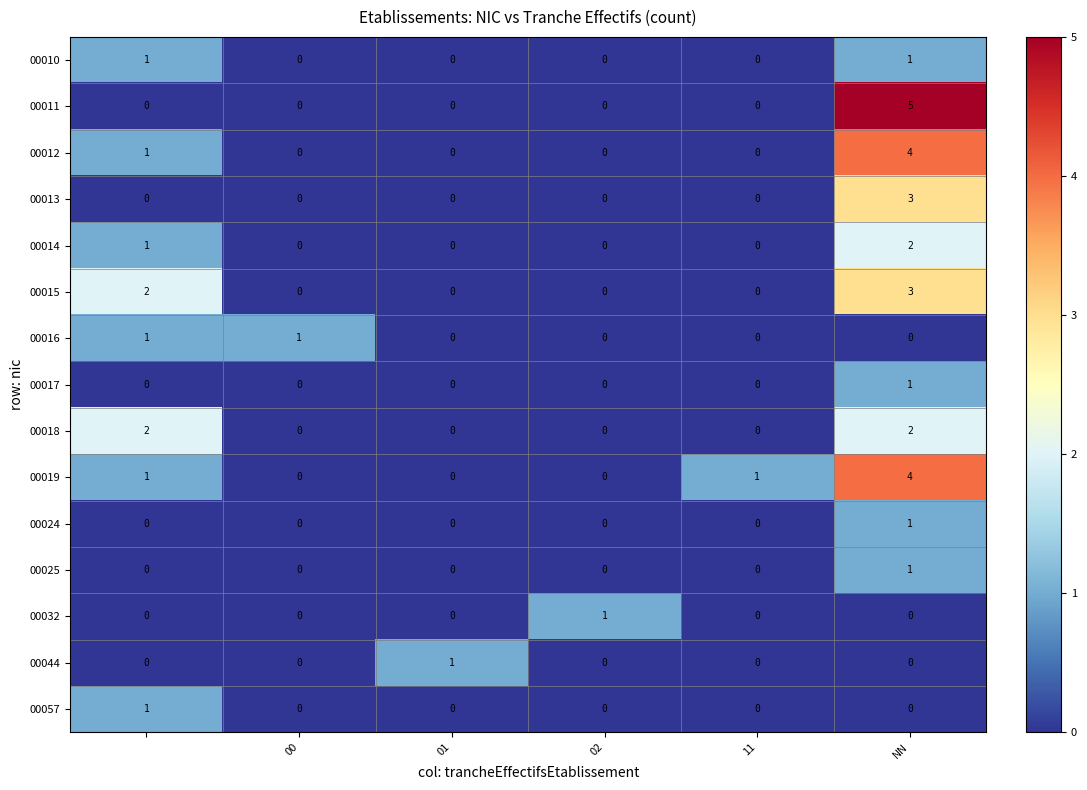

How many 00044 values are between 0 and 1?

6